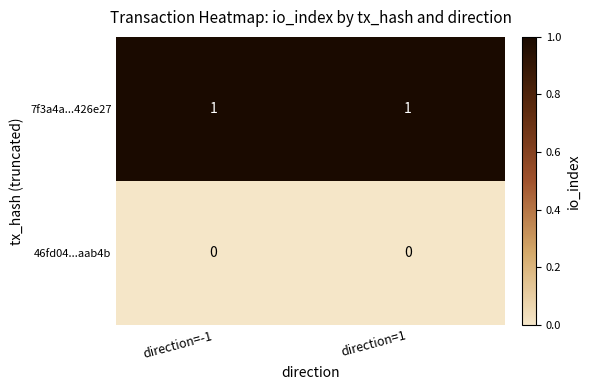

The 46fd04...aab4b series shows 0 at direction=1. True or false?

True